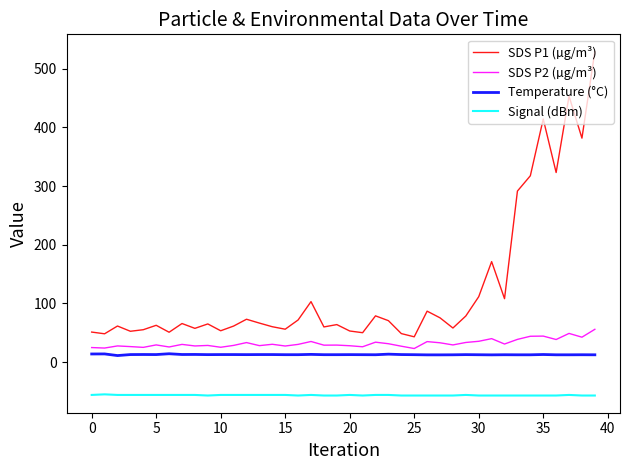

What is the minimum value for Signal (dBm)?

-57.0